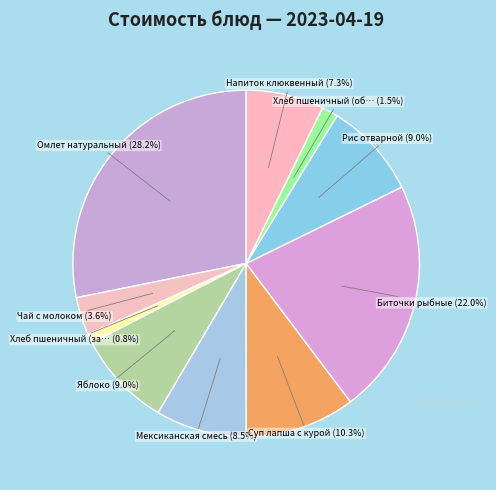

How many slices are in this pie chart?

10